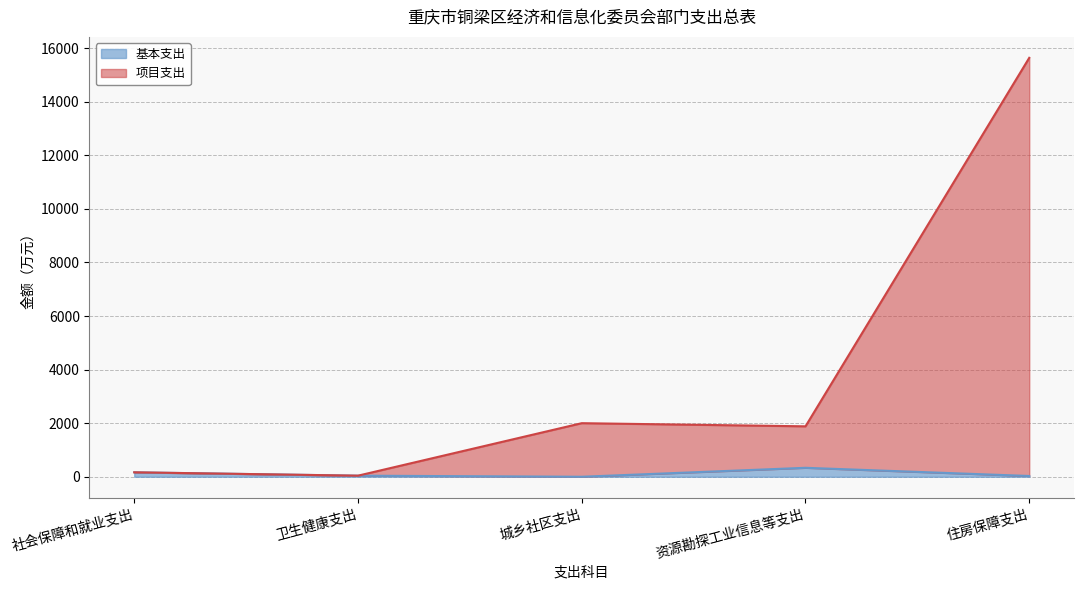

At which category is the sum across all series the highest?

住房保障支出